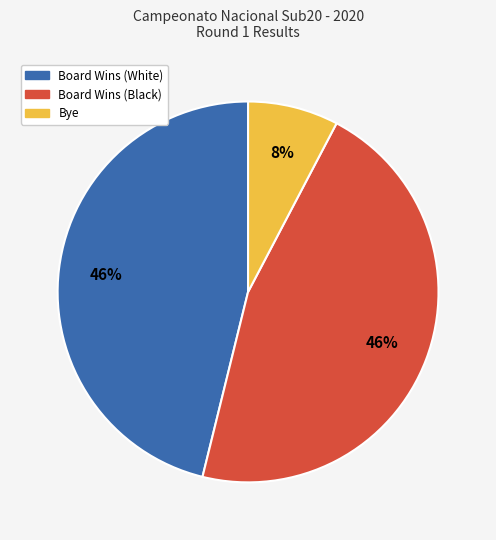

To the nearest percent, what percentage of the pie is Bye?

8%